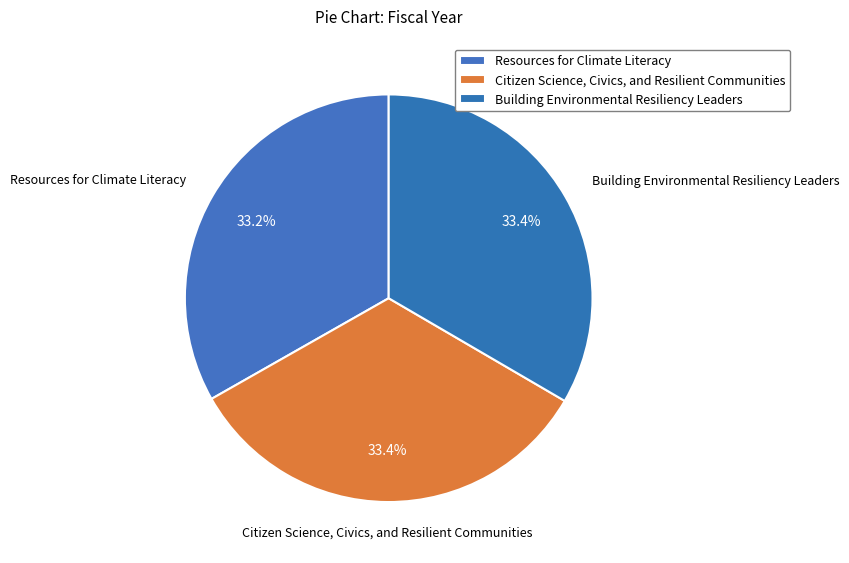

Do Citizen Science, Civics, and Resilient Communities and Resources for Climate Literacy together represent more than half of the pie?

Yes